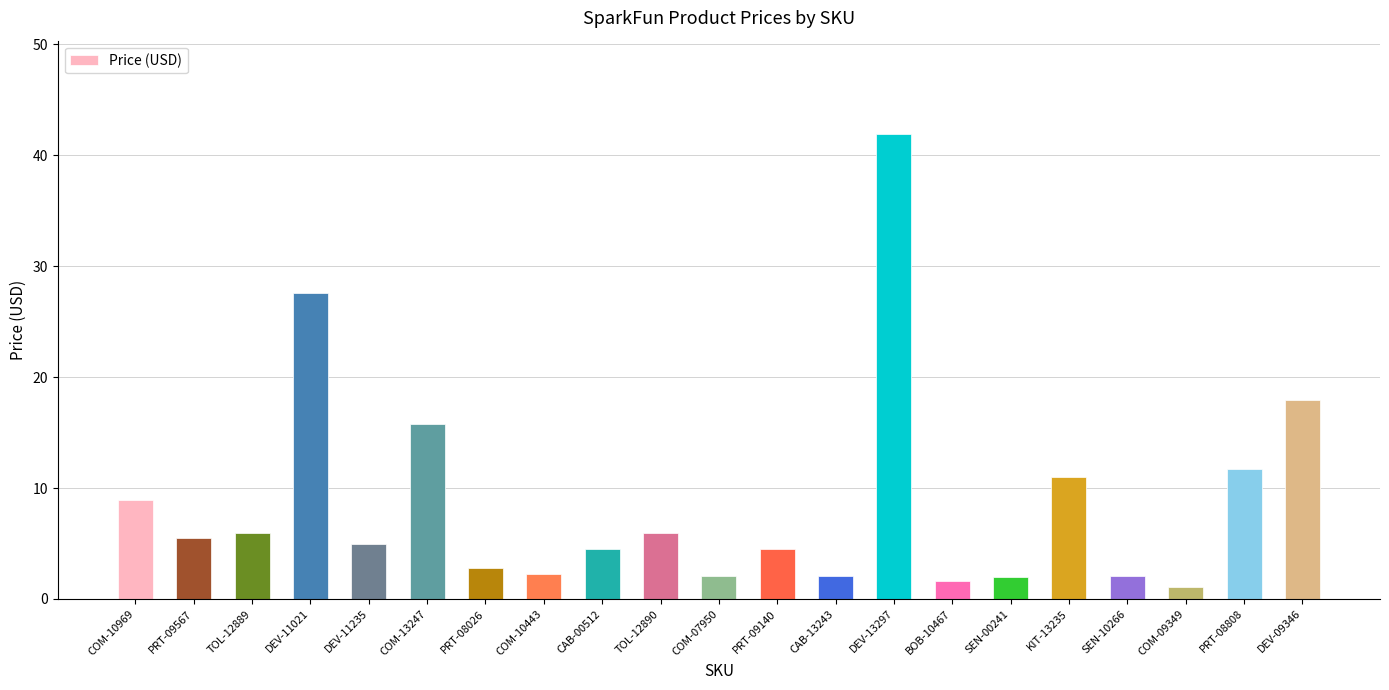

What position from the left is DEV-09346?

21